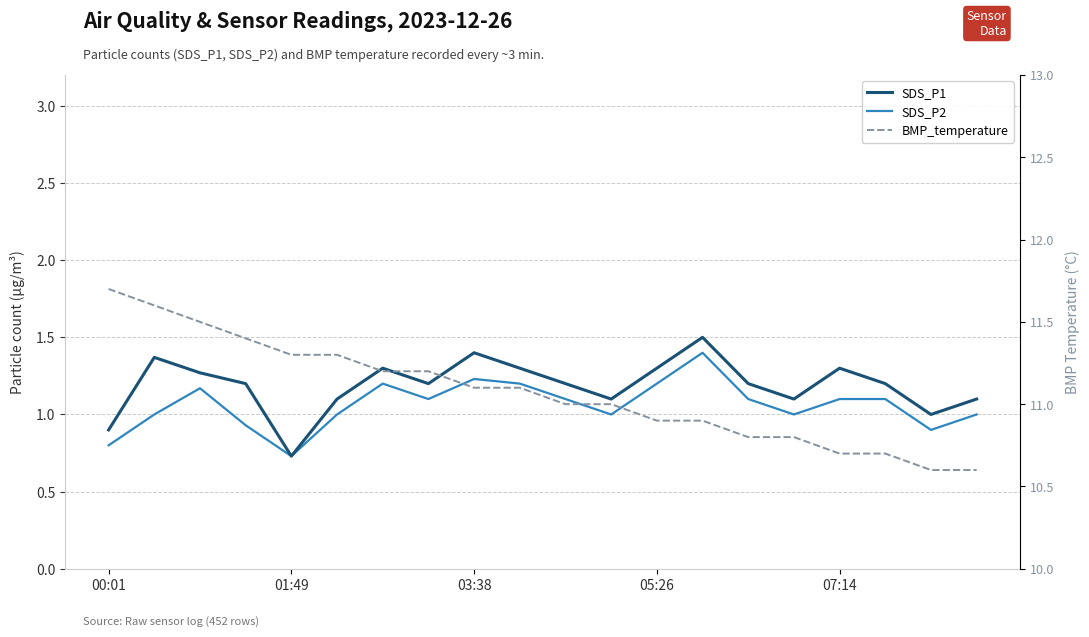

List the series in order of their peak value, lowest first.

SDS_P2, SDS_P1, BMP_temperature